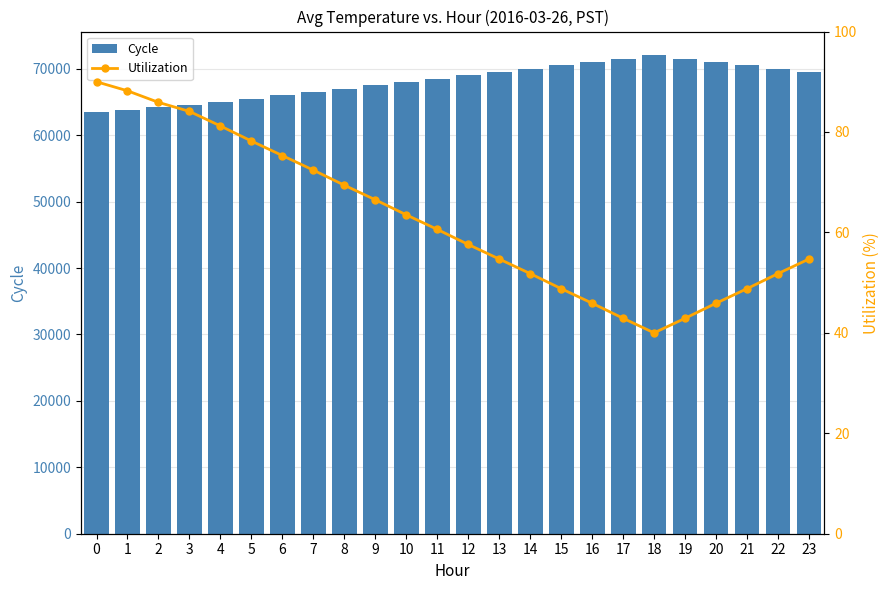

Rank the series by their maximum value, from lowest to highest.

Utilization, Cycle